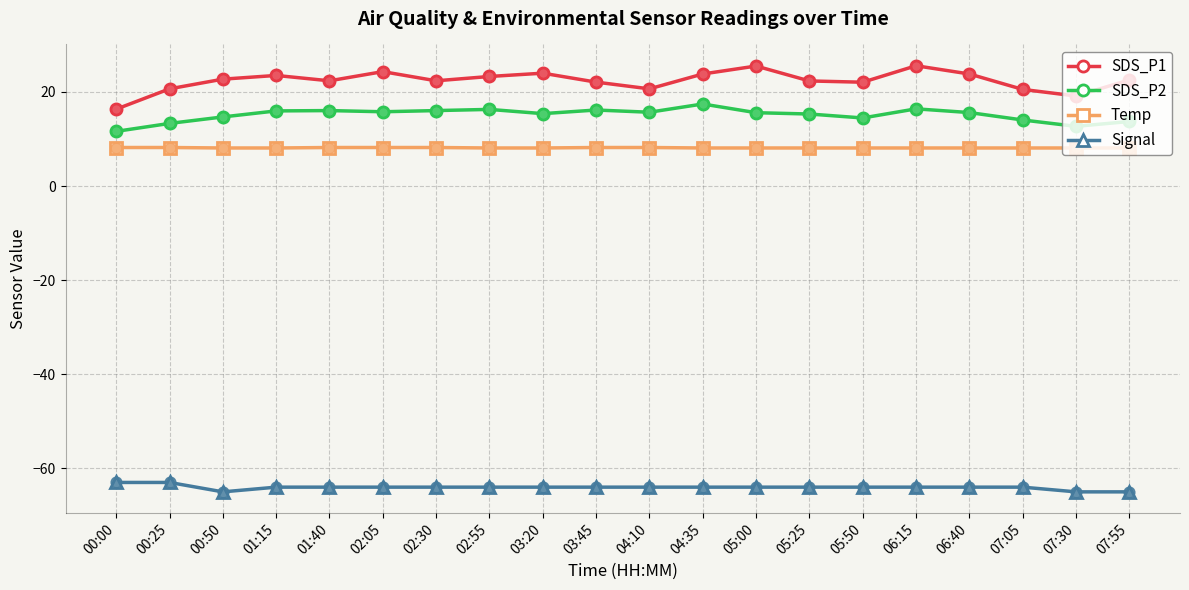

What is the total value across all series at 05:50?

-19.3